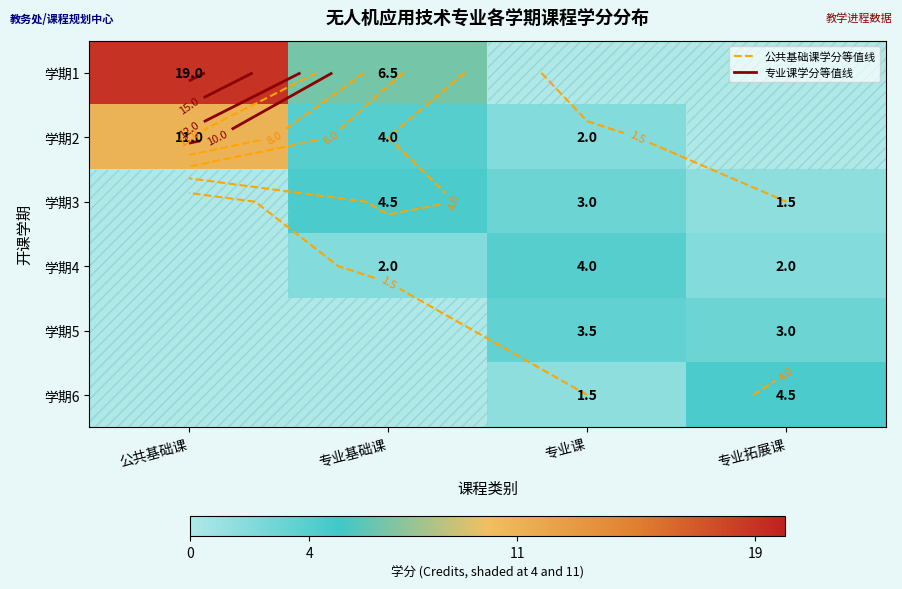

Is the value of 学期6 at 专业基础课 greater than the value of 学期1 at 公共基础课?

No